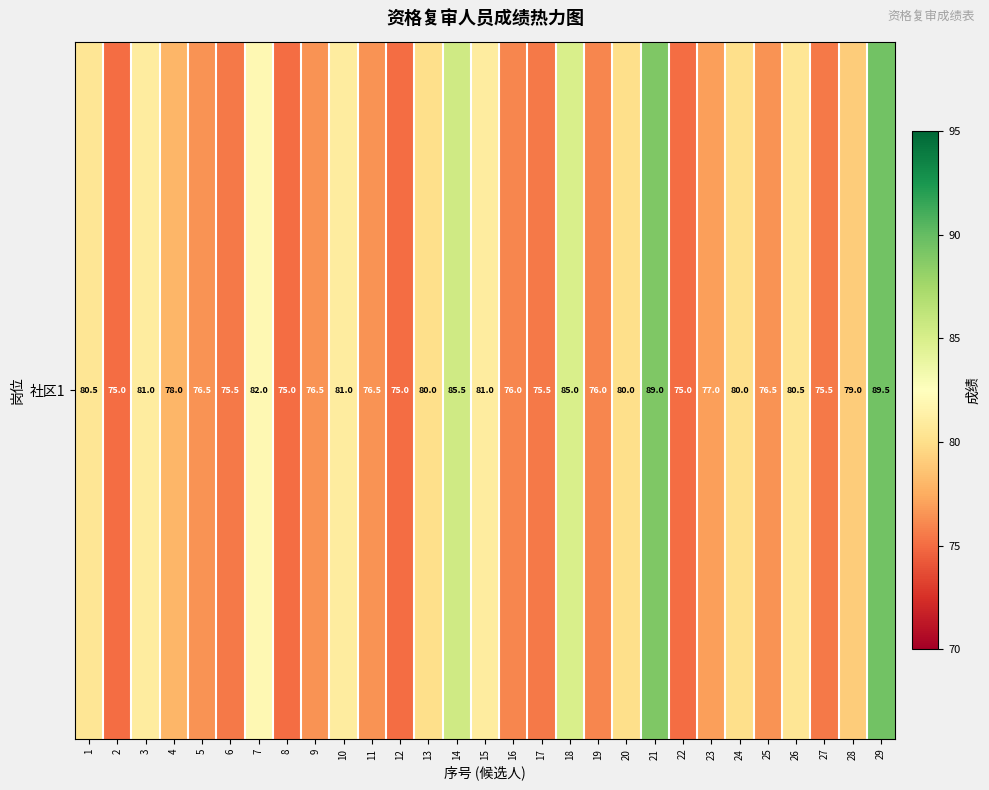

The chart shows a value of 27.0 at 17. True or false?

False